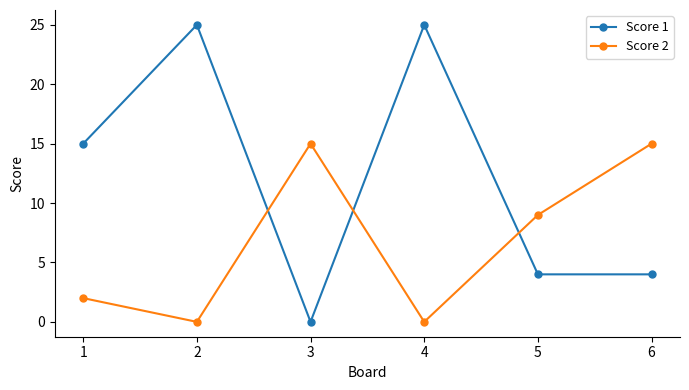

In Score 1, how many points are higher than both neighbors (excluding endpoints)?

2